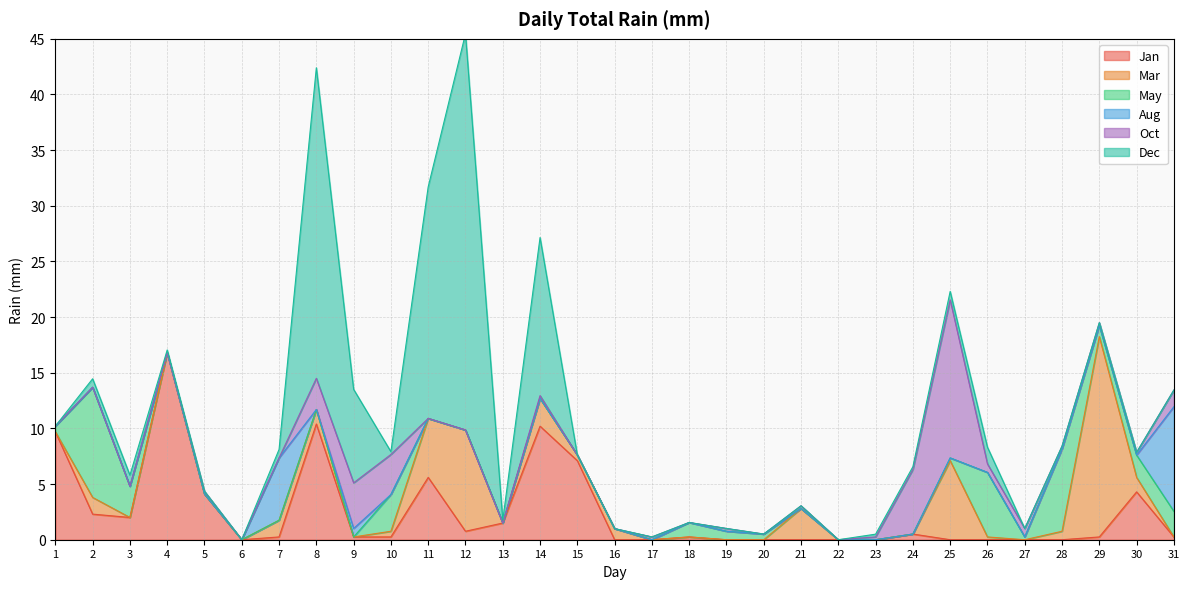

True or false: Dec and Jan intersect in this chart.

True